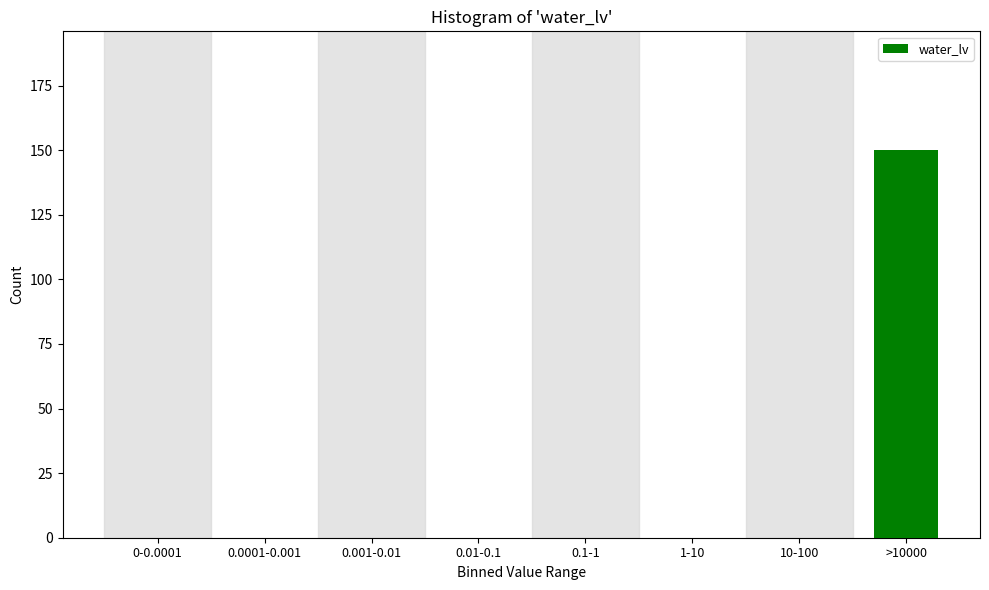

Reading left to right, transcribe all the data shown in this chart.

0-0.0001=0	0.0001-0.001=0	0.001-0.01=0	0.01-0.1=0	0.1-1=0	1-10=0	10-100=0	>10000=150